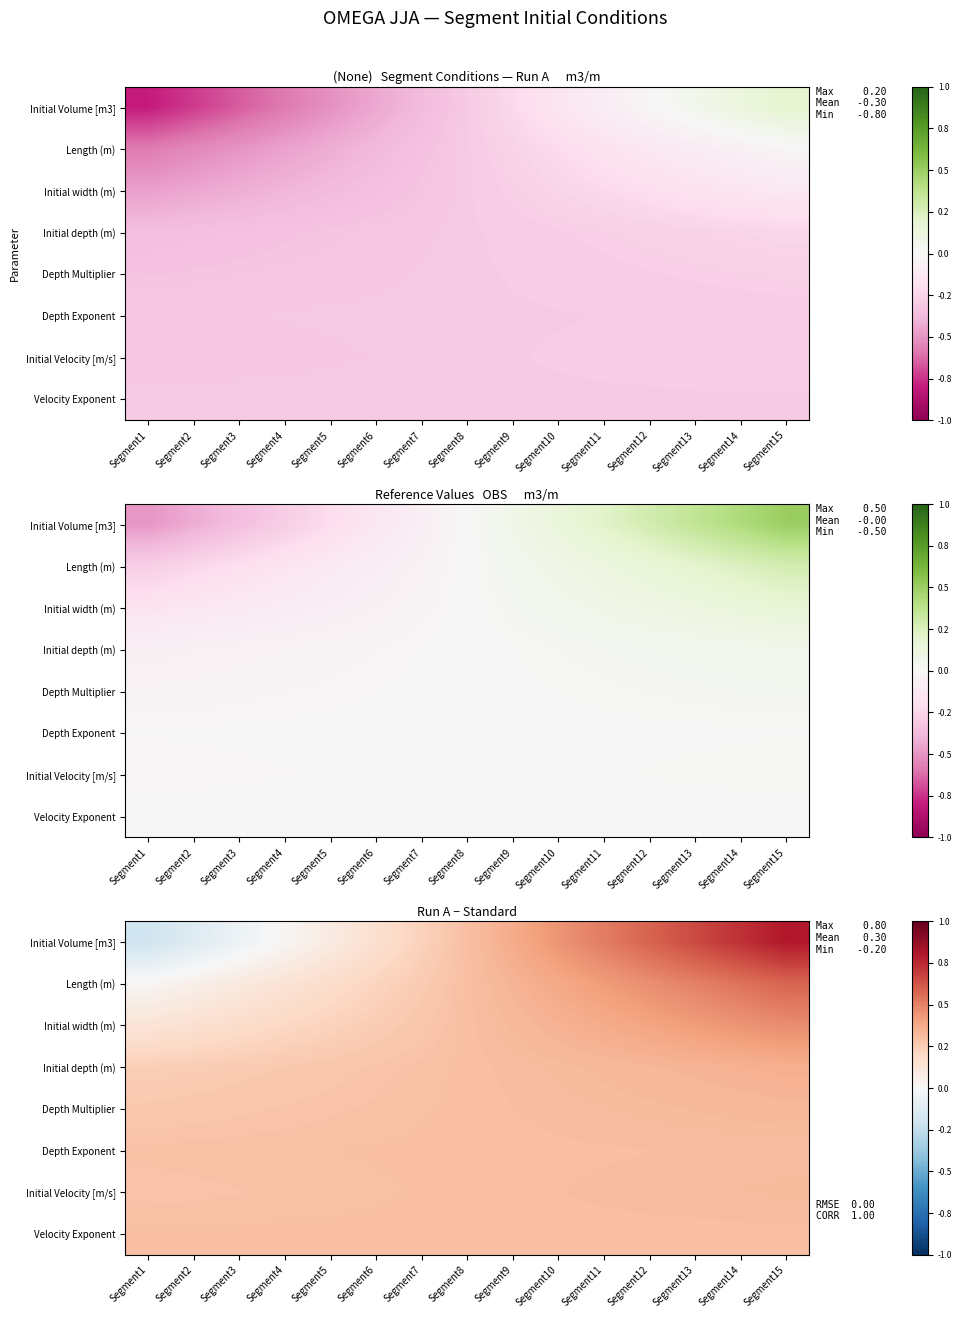

At how many categories does at least one series exceed 0?

15